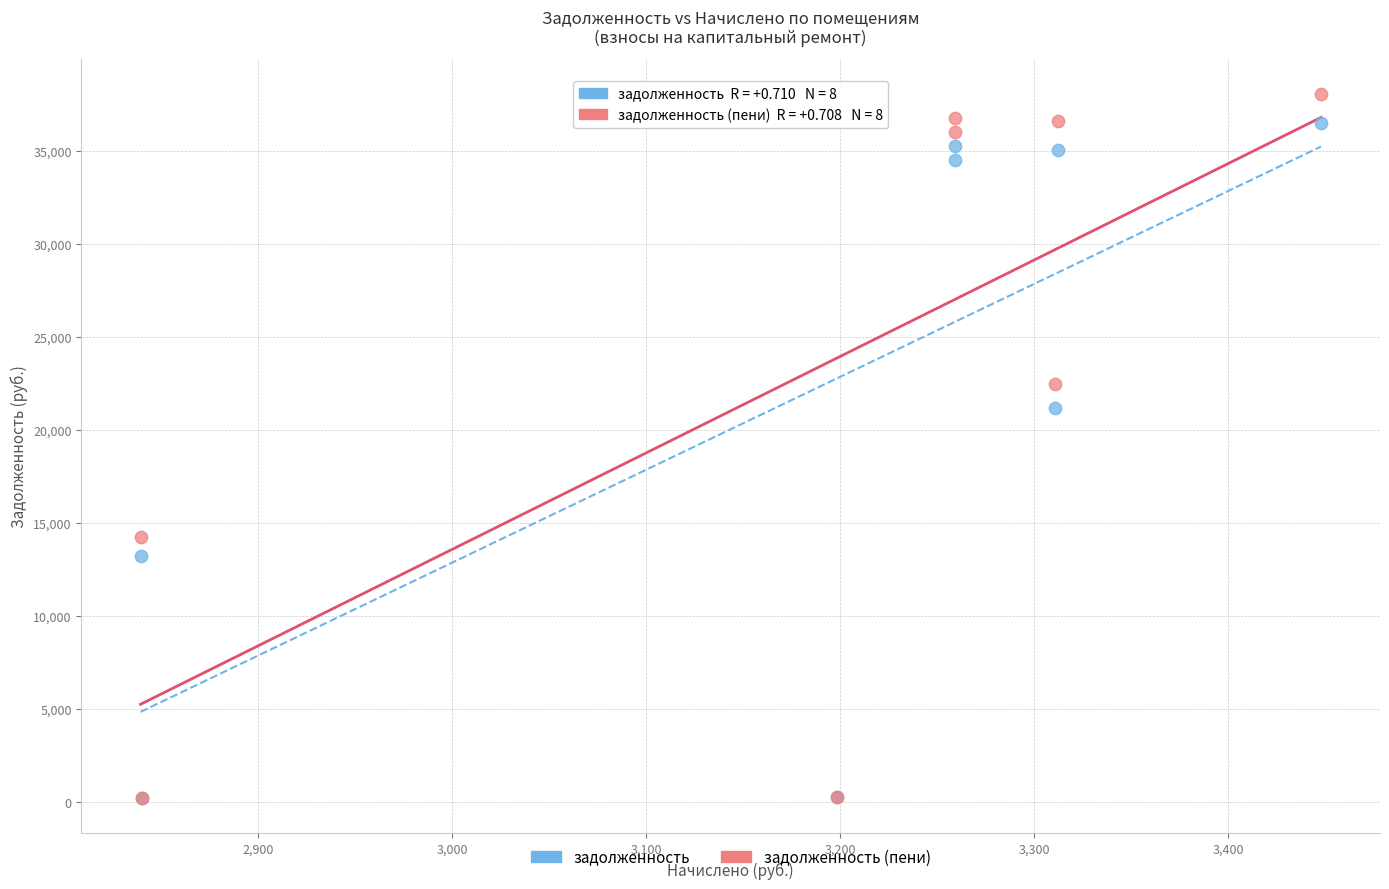

Across all series, what Y value is closest to 19143?

21161.6